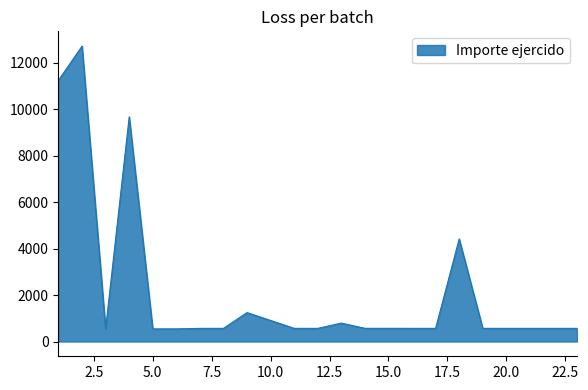

What is the smallest value displayed?

542.9